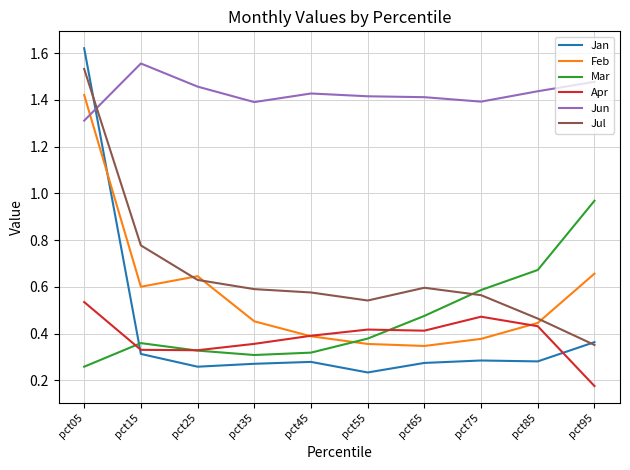

The value of Jan at pct65 is 0.4. True or false?

False